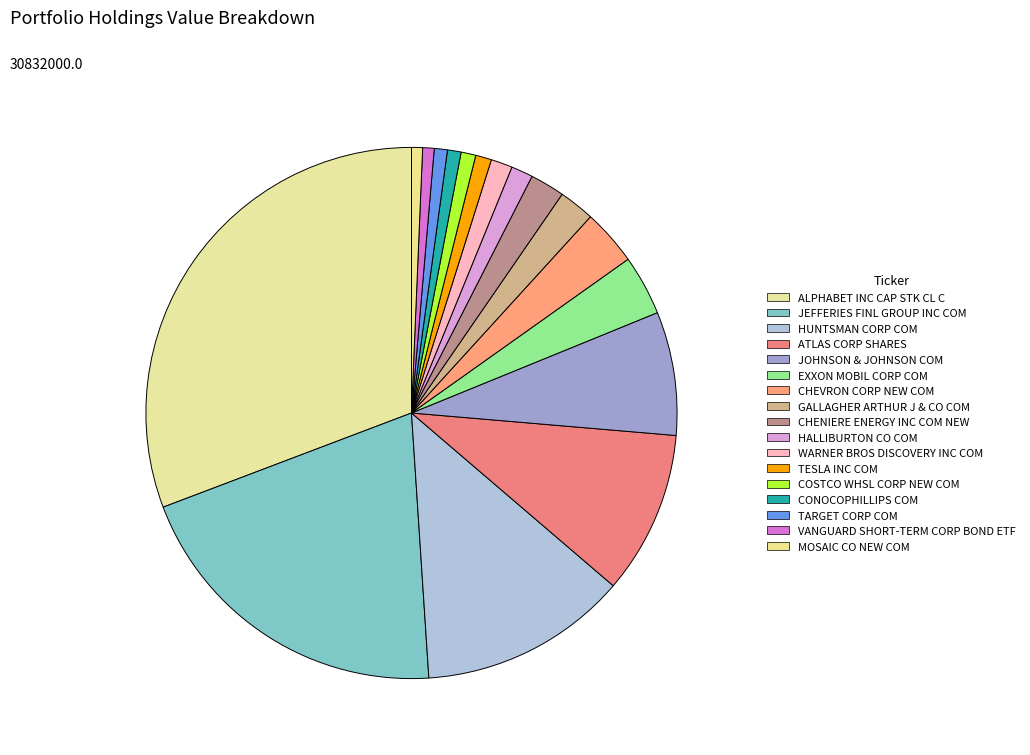

Between VANGUARD SHORT-TERM CORP BOND ETF and JEFFERIES FINL GROUP INC COM, which is larger?

JEFFERIES FINL GROUP INC COM